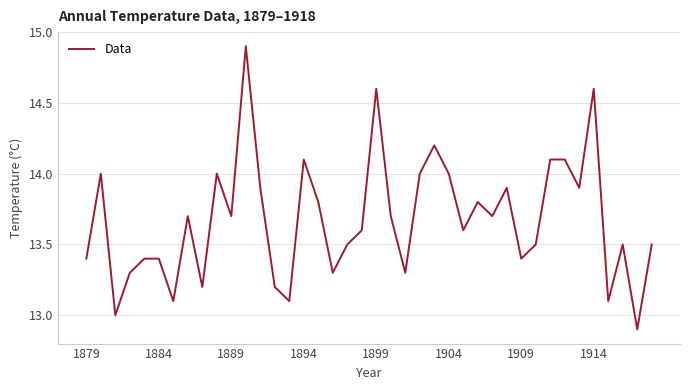

What is the maximum value shown in the chart?

14.9